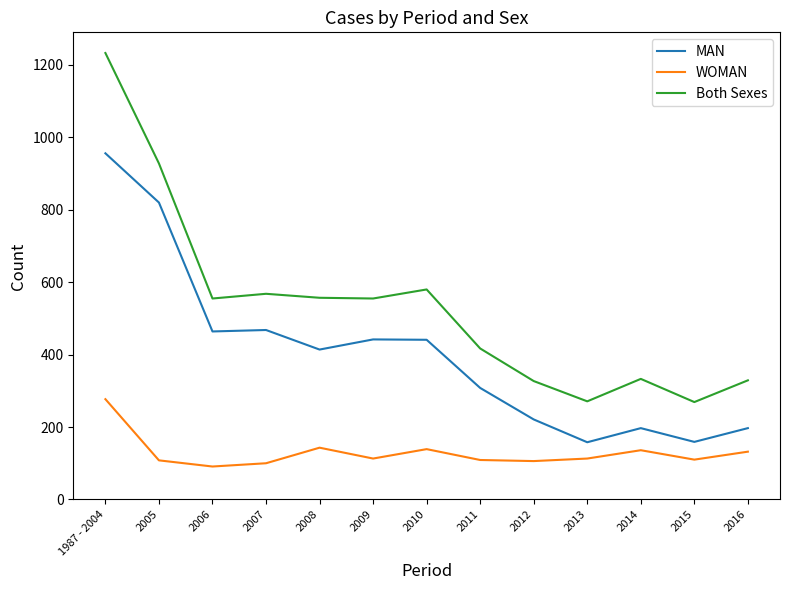

List the series in order of their peak value, highest first.

Both Sexes, MAN, WOMAN